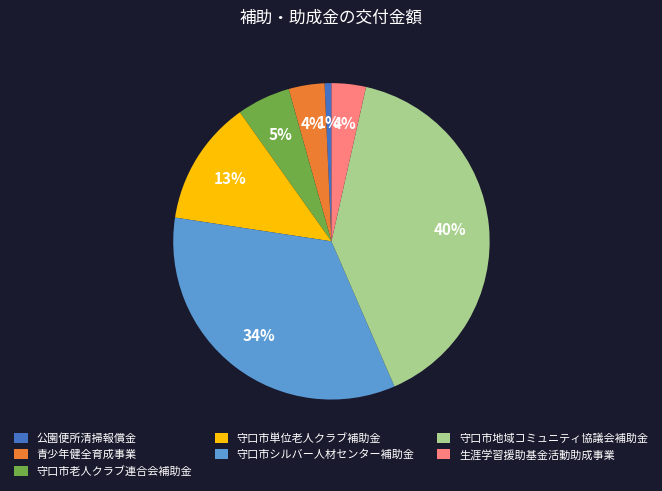

The 青少年健全育成事業 slice represents 4% of the pie. True or false?

True